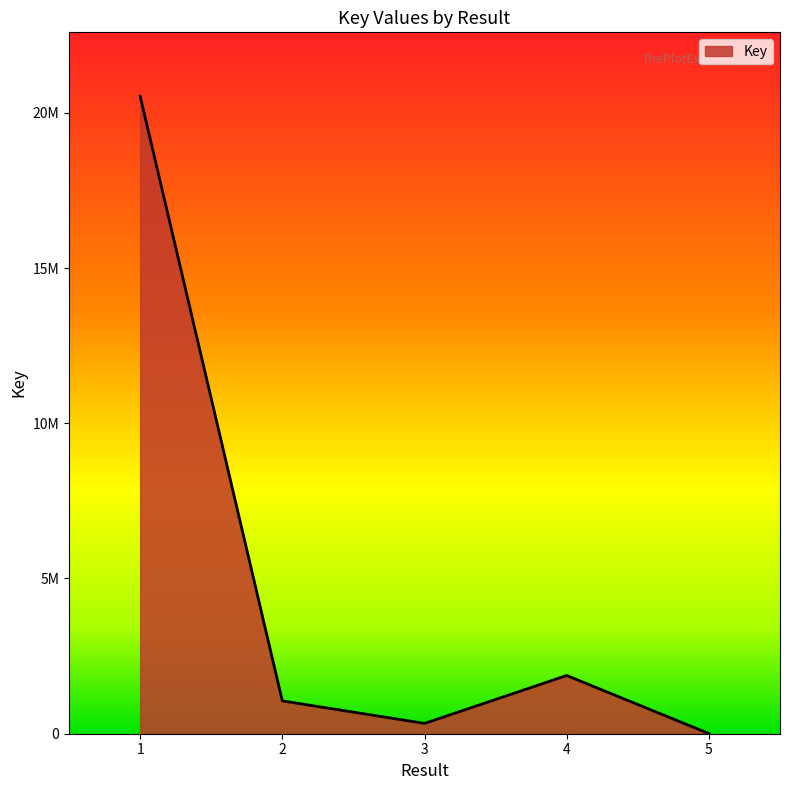

Is this an area chart (filled region under the line)?

Yes